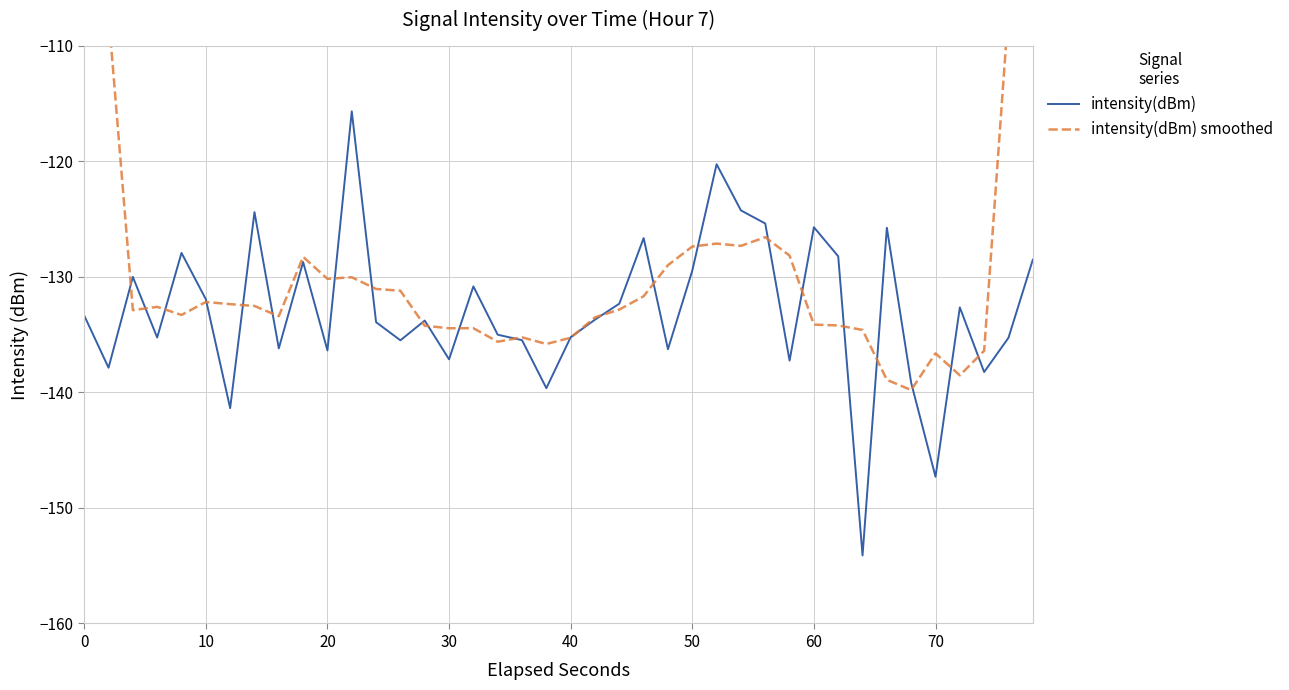

What is the highest value of the intensity(dBm) series?

-115.7